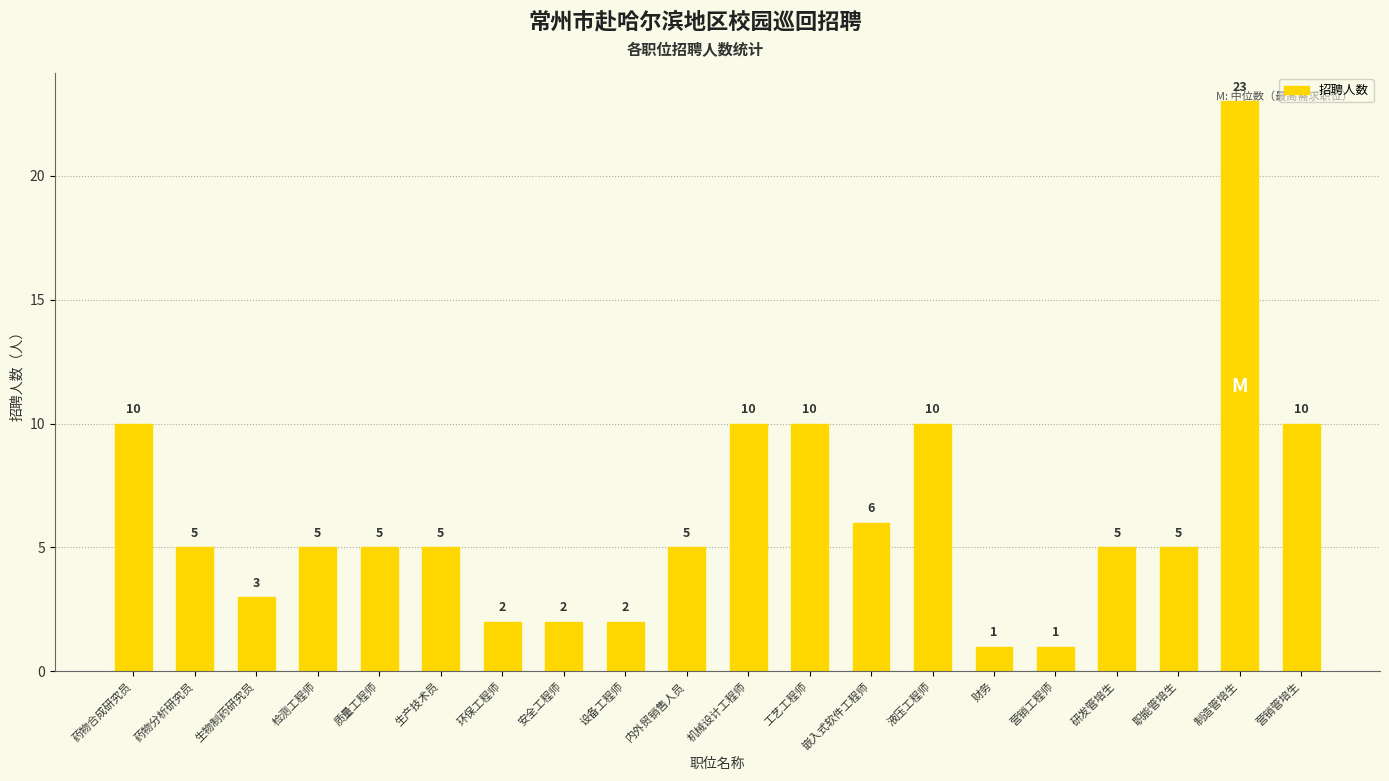

Are the bars grouped side by side (vs. stacked)?

No